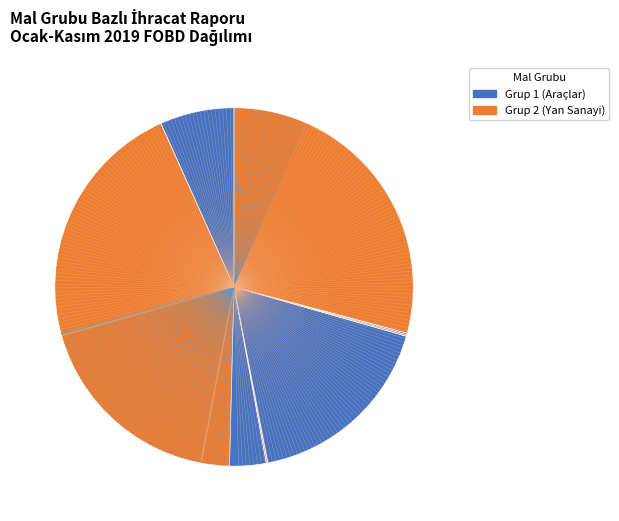

Is there a majority slice in this chart?

No